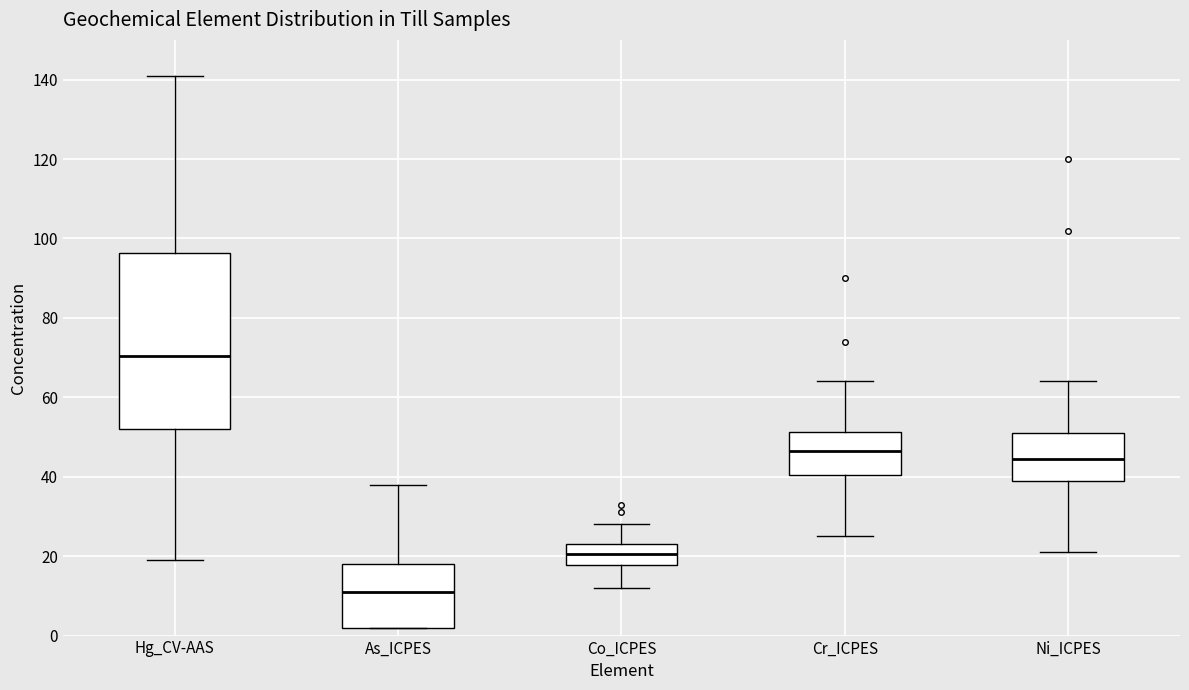

Where does the median line of the box for Hg_CV-AAS sit on the y-axis? The values are not printed on the chart, so give them approximately, as read against the axis.

70